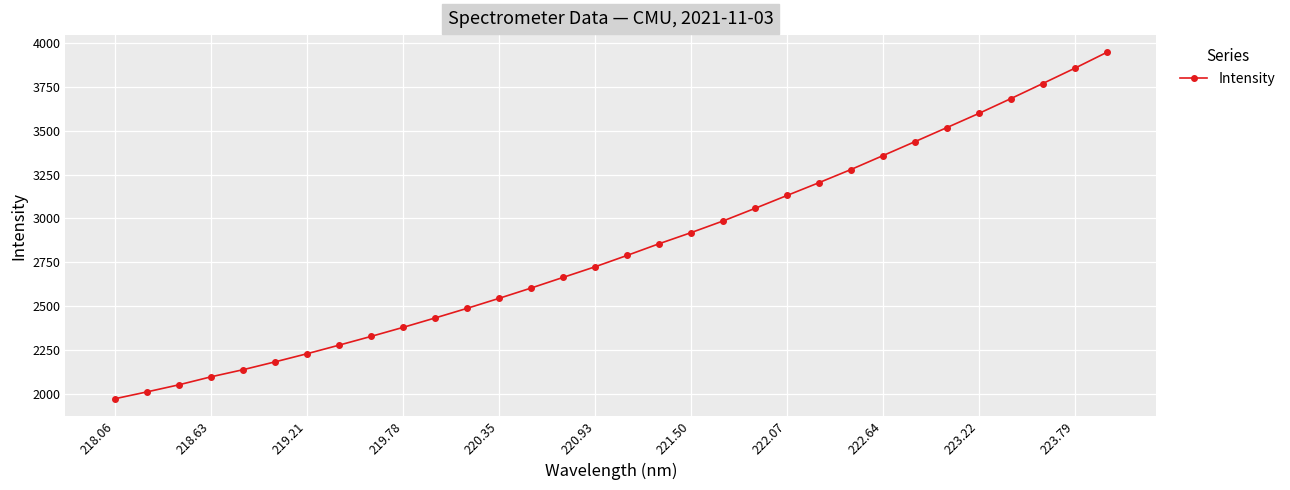

True or false: there are more than 2 points higher than both neighbors.

False